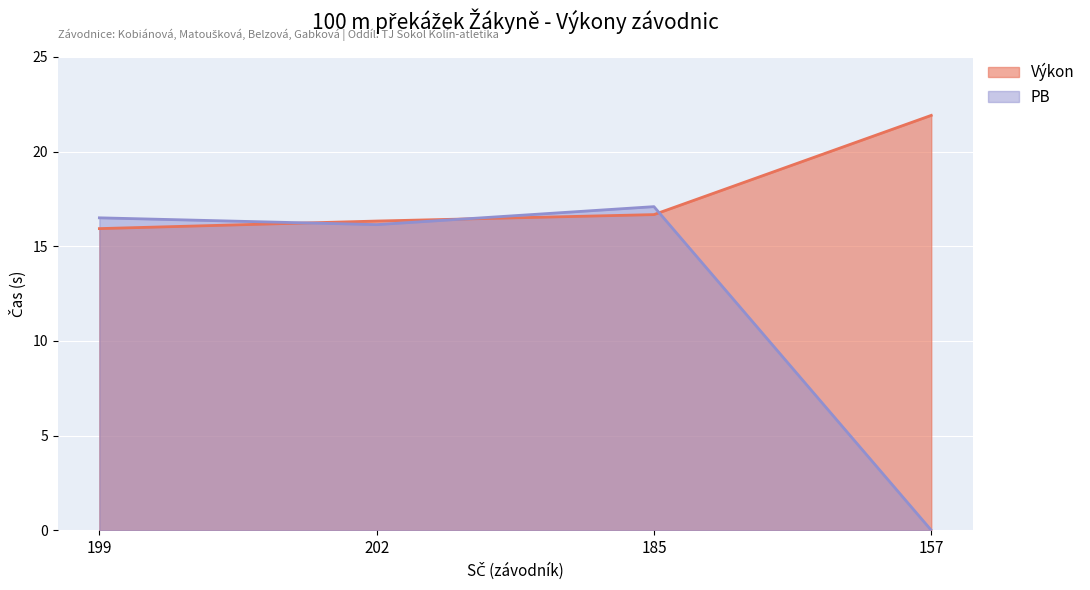

Reading left to right, transcribe all the data shown in this chart.

Výkon: 199=15.9	202=16.3	185=16.7	157=21.9
PB: 199=16.5	202=16.1	185=17.1	157=0.0